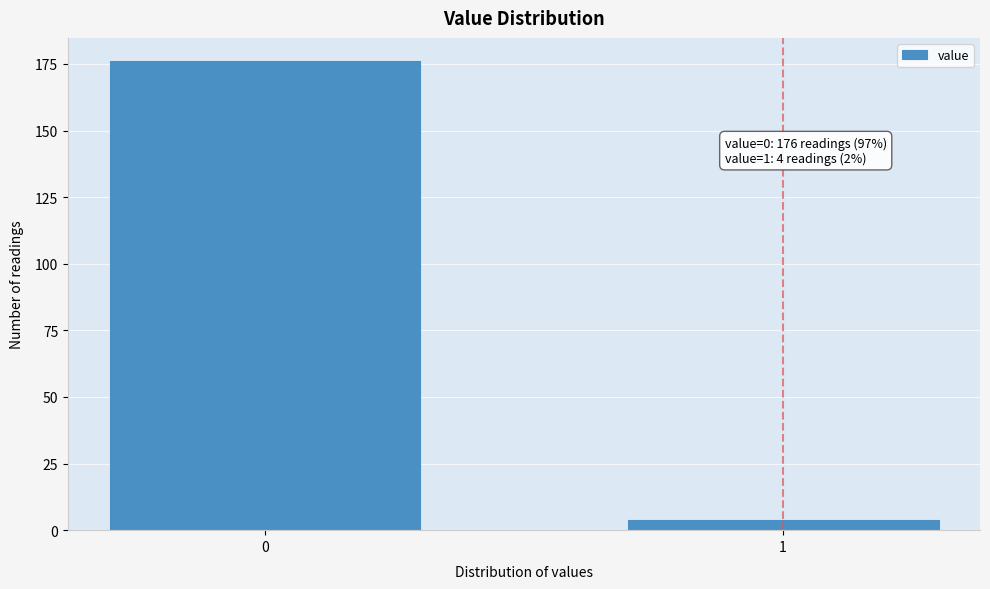

Reading right to left, list all the values displayed in this chart.

1=4	0=176